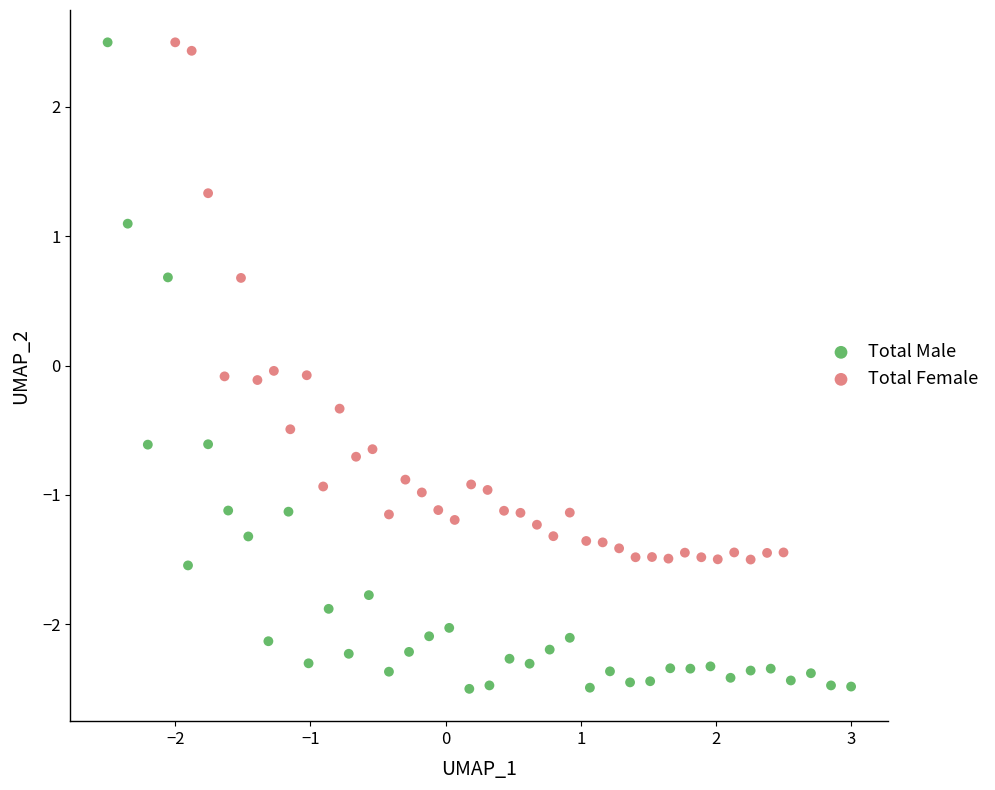

Which series contains the lowest Y value?

Total Male